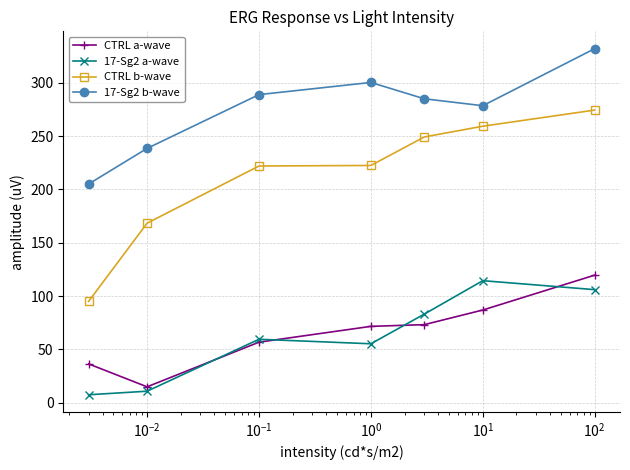

What is the maximum value shown in the chart?

332.0